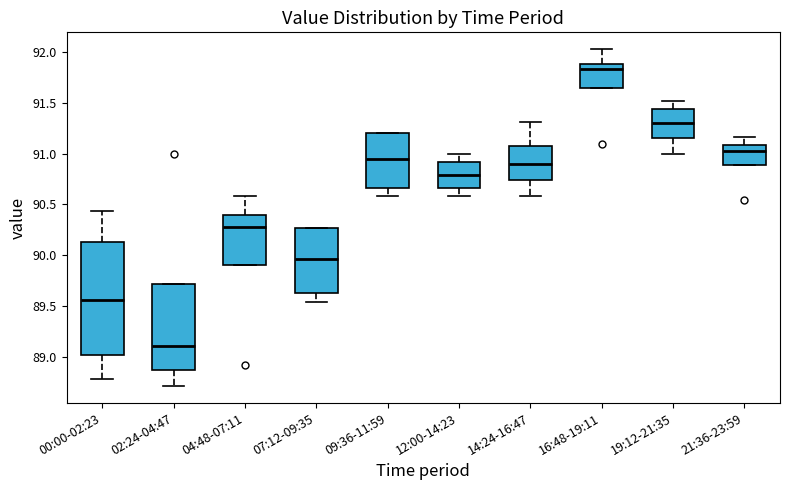

Which box's median line is the highest?

16:48-19:11